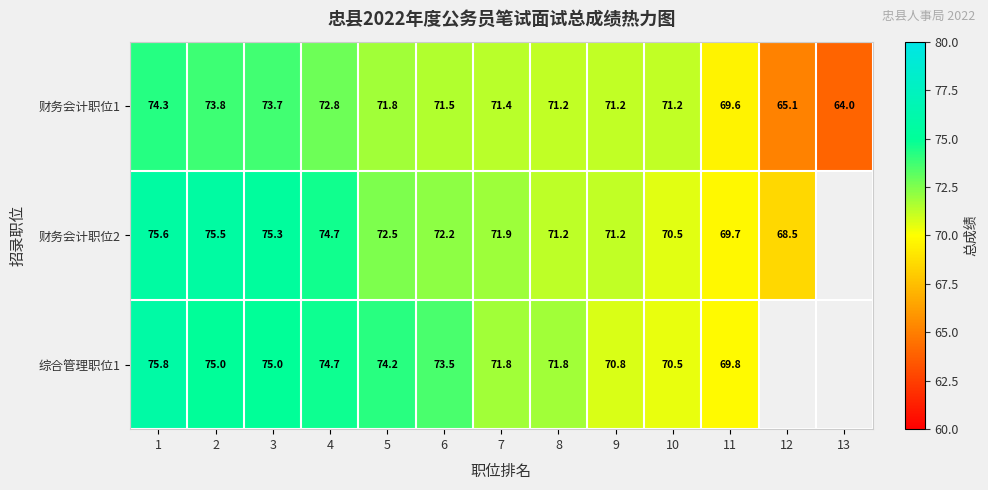

Between 4 and 2, which is larger?

2